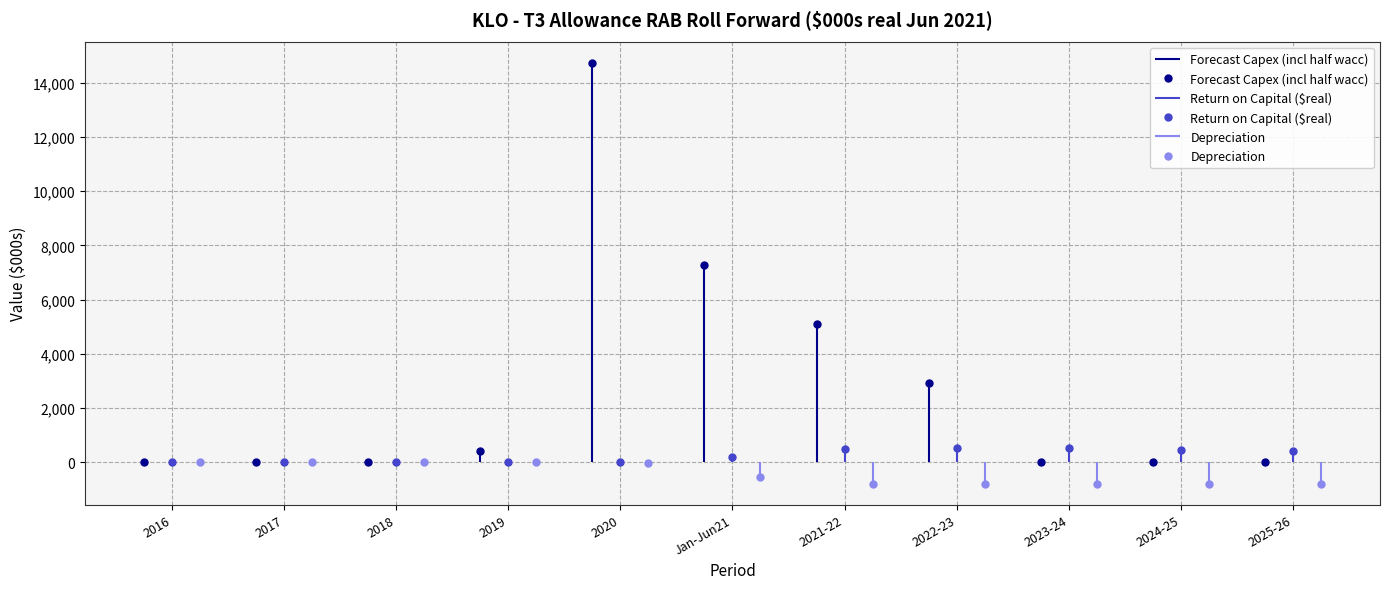

At how many categories does at least one series exceed 13460?

1